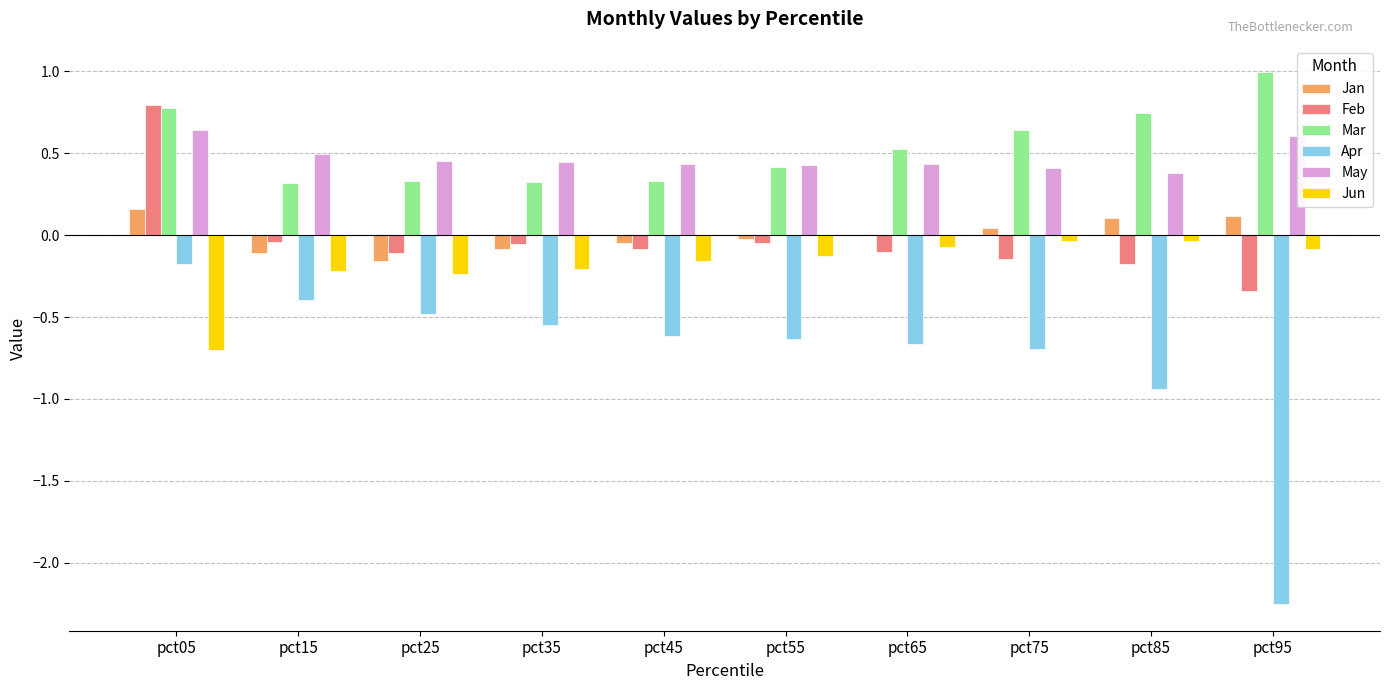

Does the chart contain stacked bars?

No